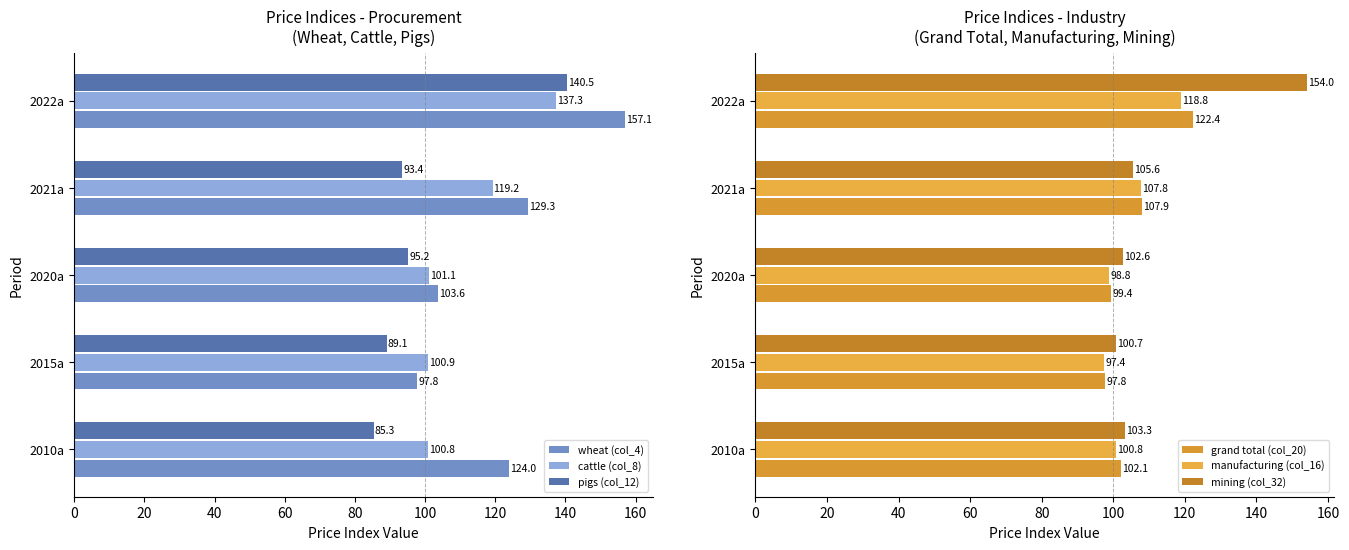

What is the value of the wheat (col_4) bar at the 1st from the left?

124.0